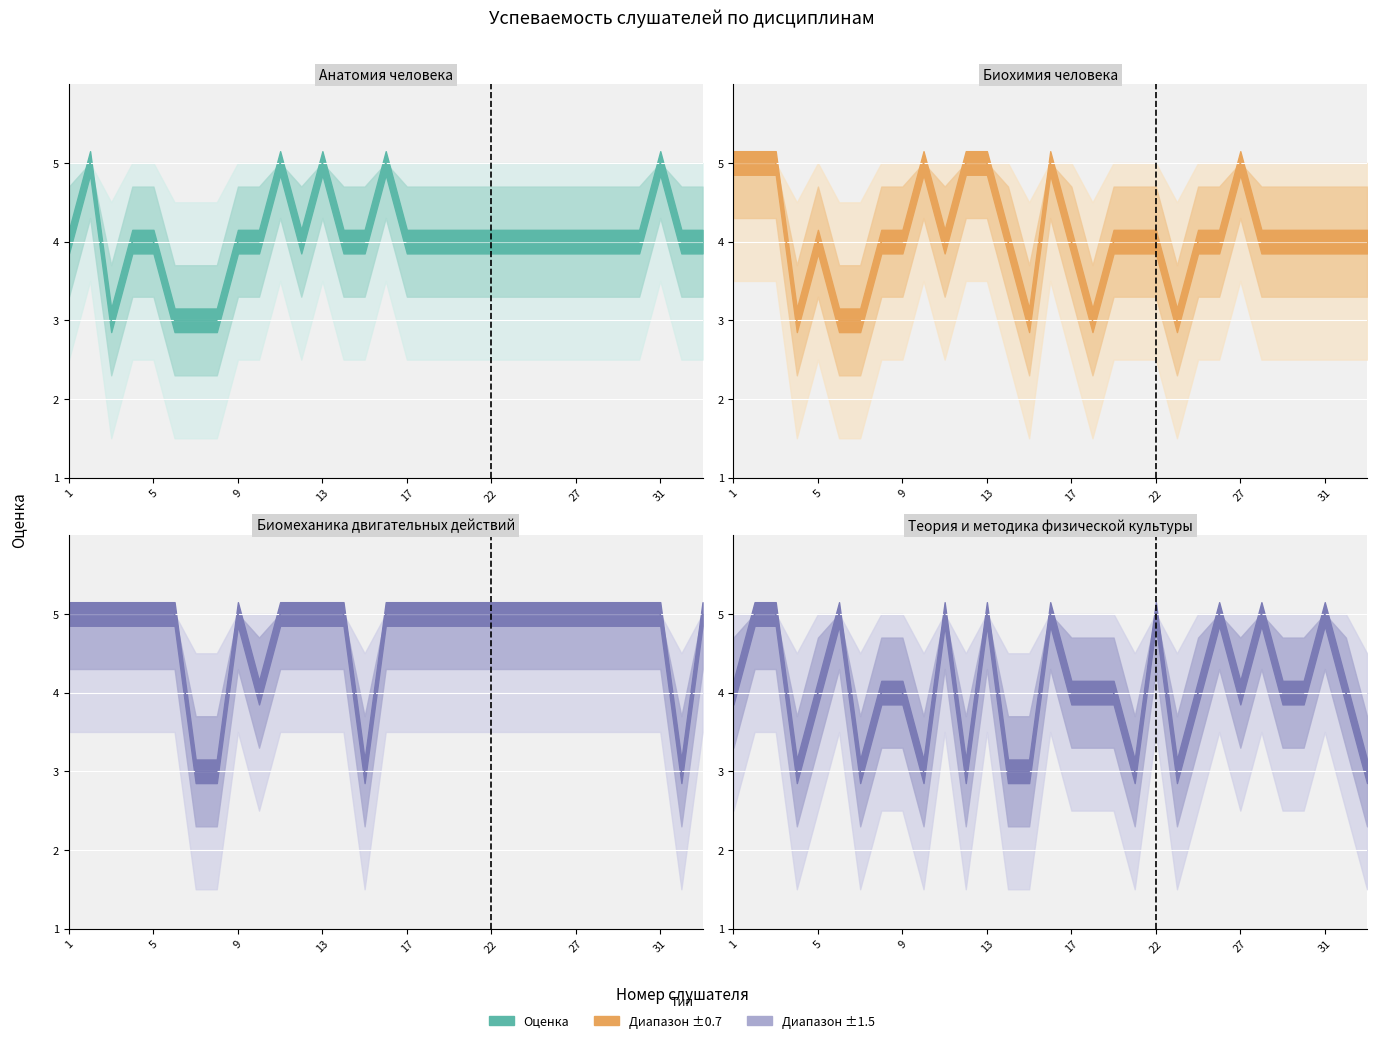

The value of Биомеханика двигательных действий at 6 is 2. True or false?

False